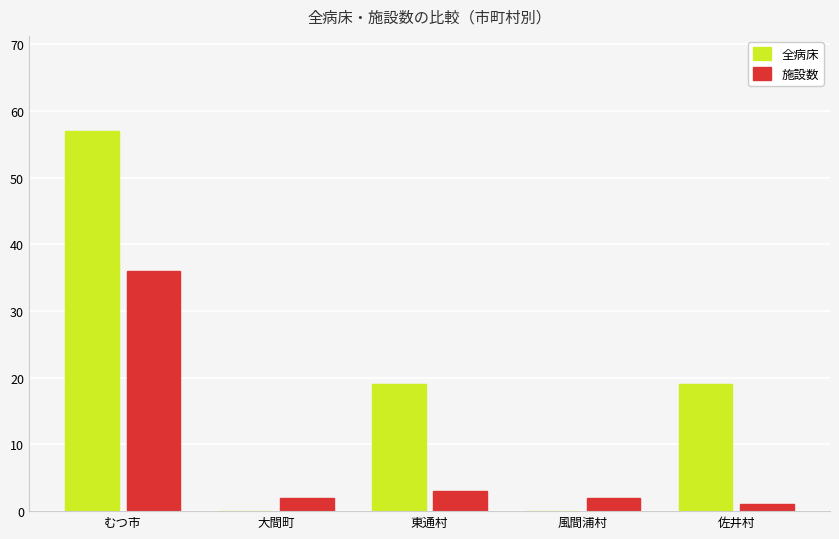

How many data points does each series have?

5